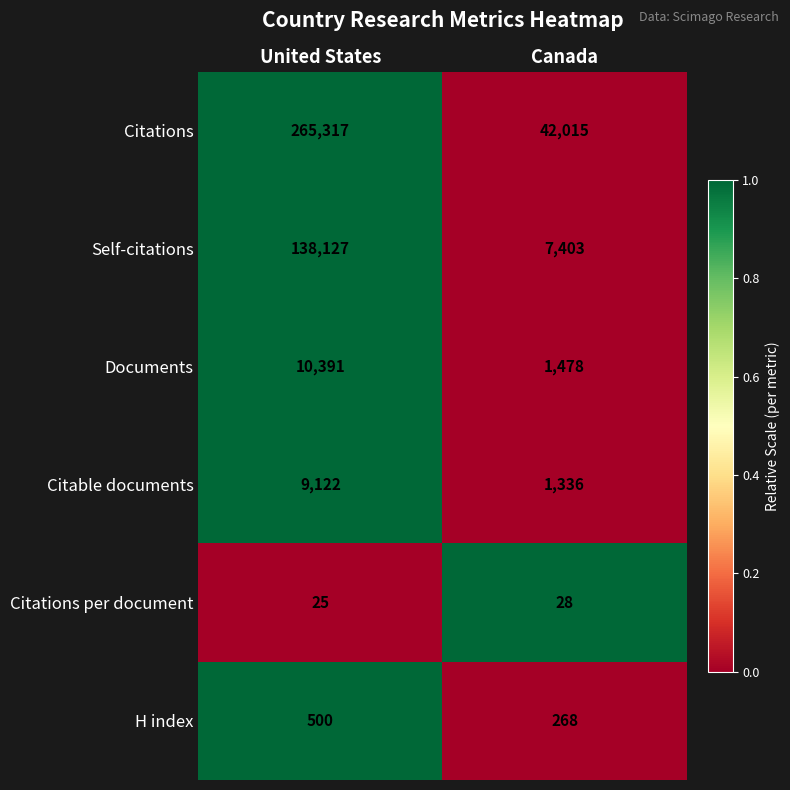

Between United States and Canada, which series saw the biggest shift?

Citations